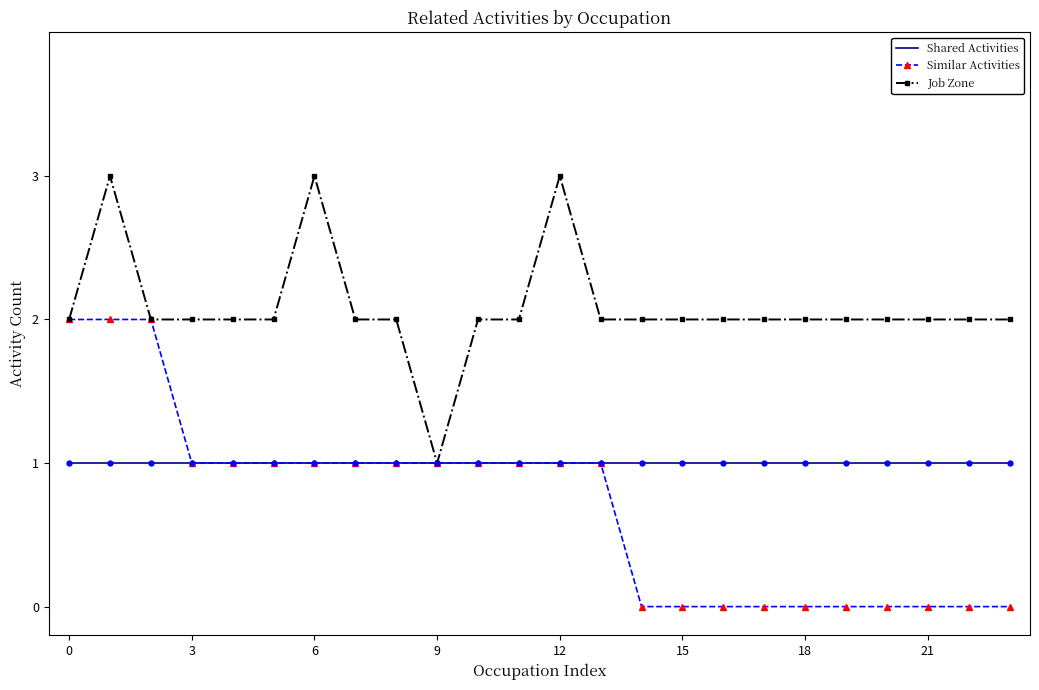

Which series has the largest total across all categories?

Job Zone